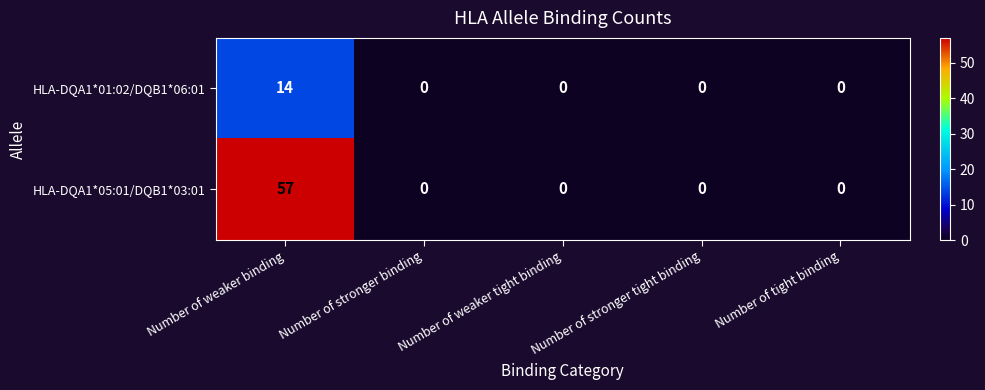

How many data points does each series have?

5